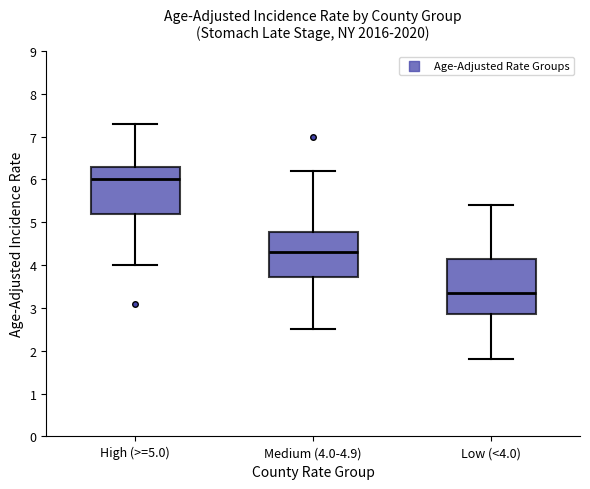

Reading left to right, transcribe this box plot: for each box, give where its median line is, the range the box spans, and where its two whiskers end, as read against the y-axis. The values are not printed on the chart, so give them approximately, as read against the axis.

High (>=5.0): median 6.0, box 5.2 to 6.3, whiskers 4.0 to 7.3
Medium (4.0-4.9): median 4.3, box 3.7 to 4.8, whiskers 2.5 to 6.2
Low (<4.0): median 3.4, box 2.9 to 4.2, whiskers 1.8 to 5.4